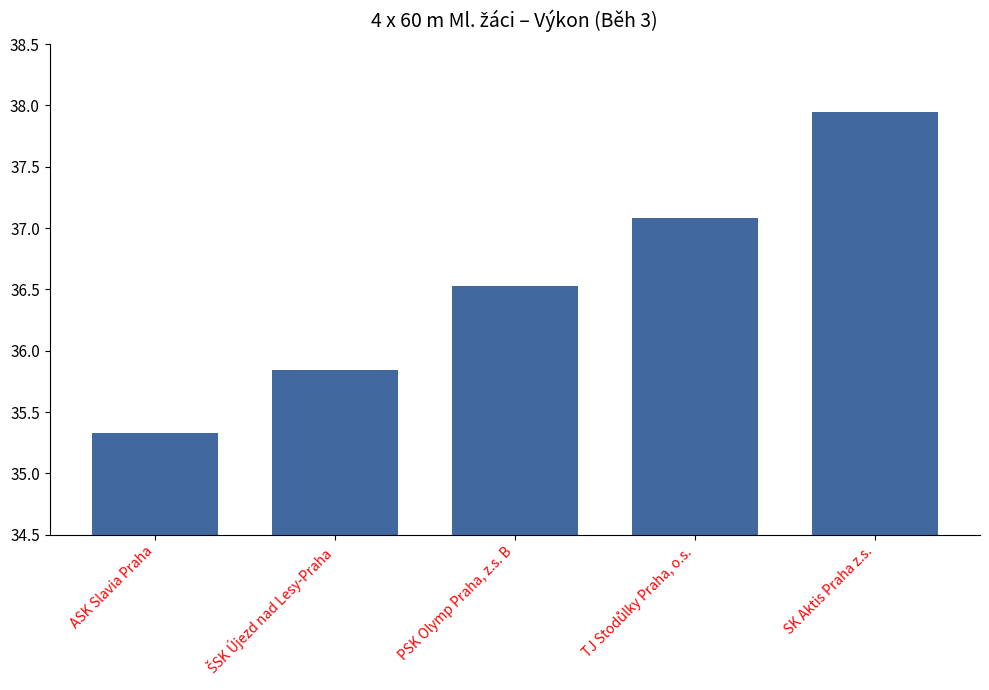

How many values exceed 36?

3